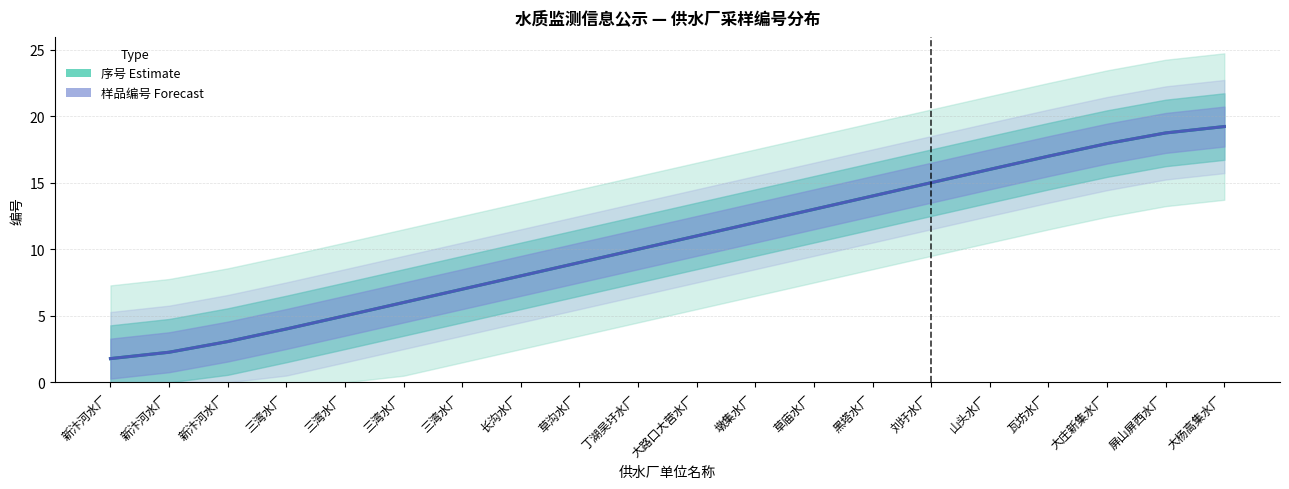

What is the sum of the 样品编号 (Forecast) values at 大庄新集水厂 and 新汴河水厂?

19.7